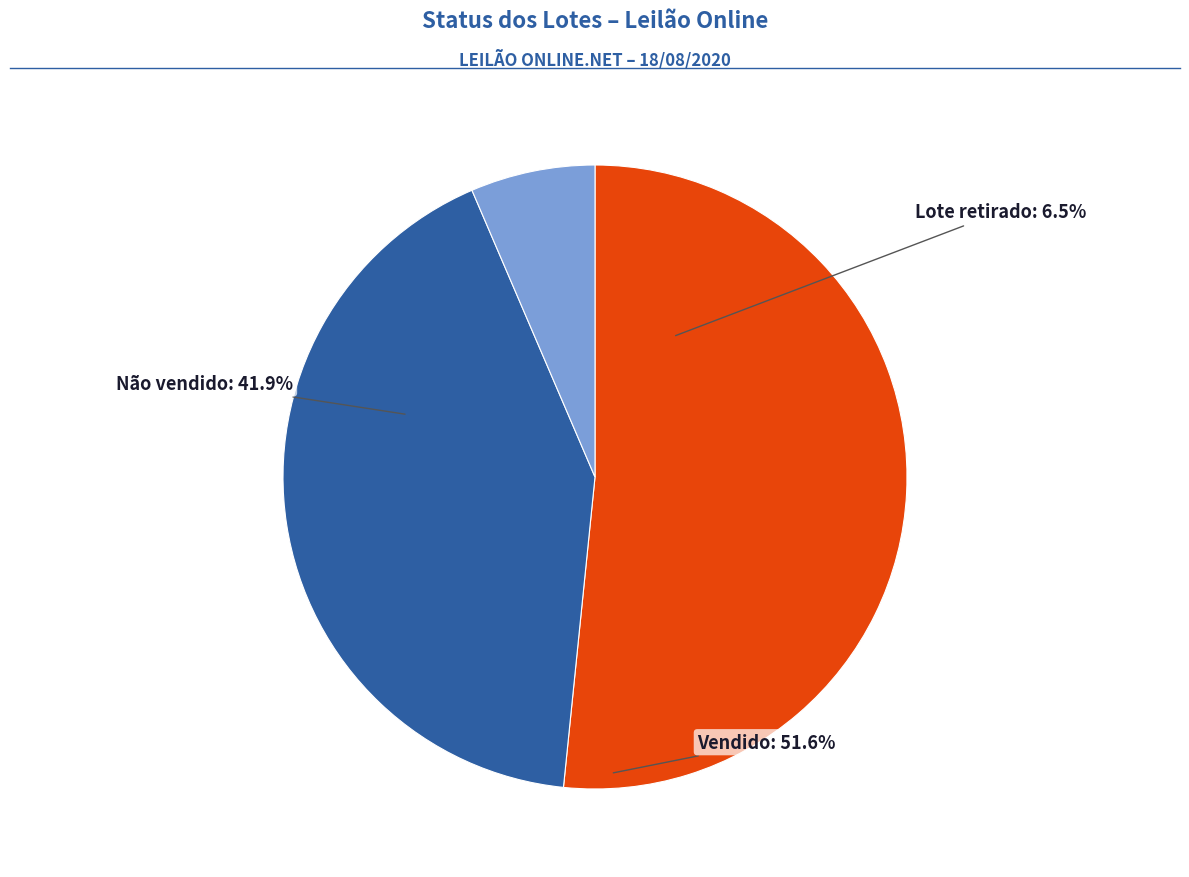

Which slice is the smallest?

Lote retirado